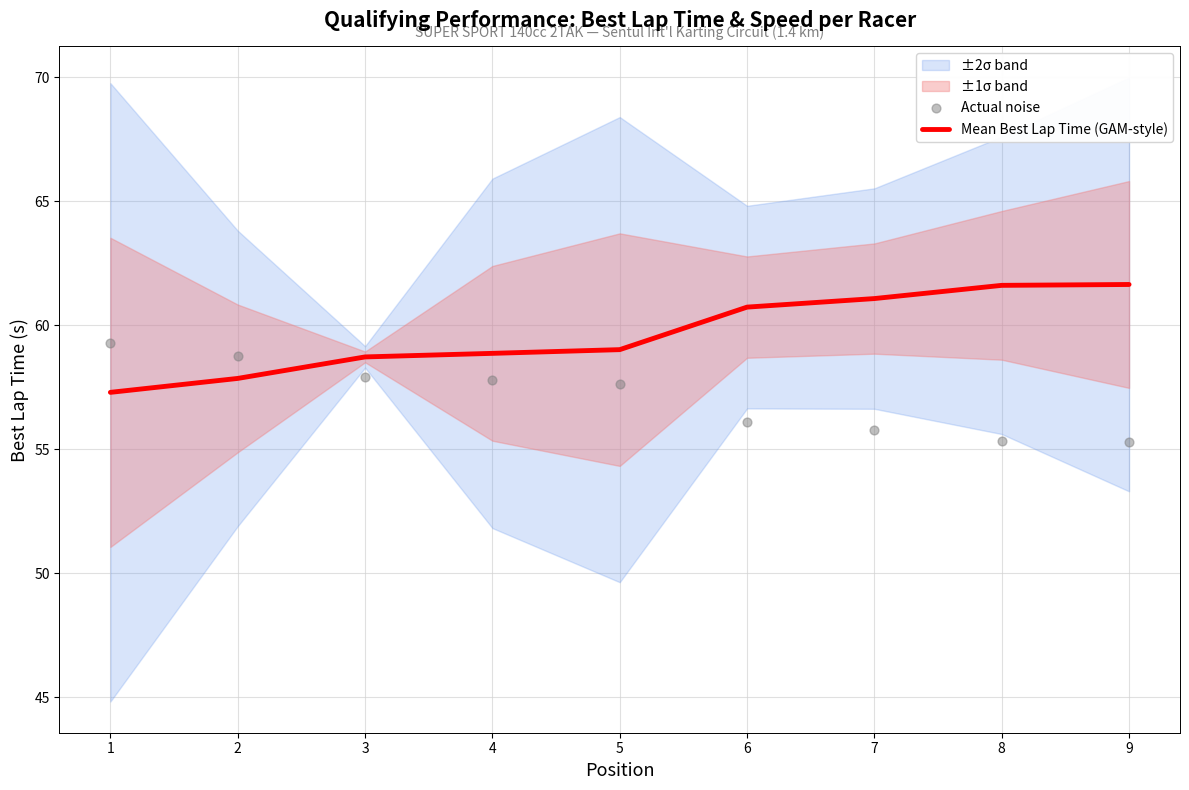

At how many categories does at least one series exceed 57?

9